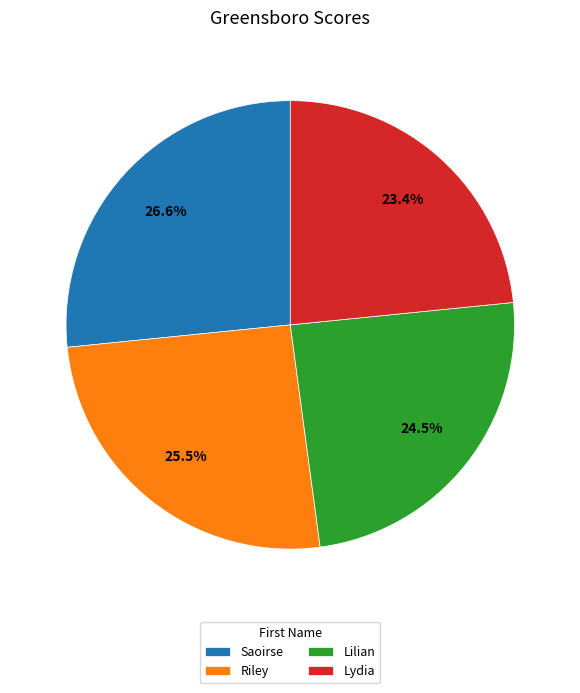

True or false: Riley accounts for 18% of the total.

False